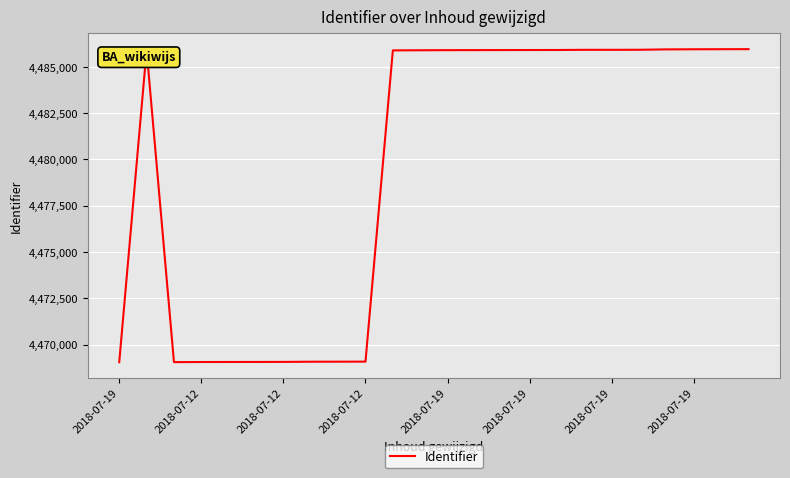

What is the difference between the maximum and minimum values?

16912